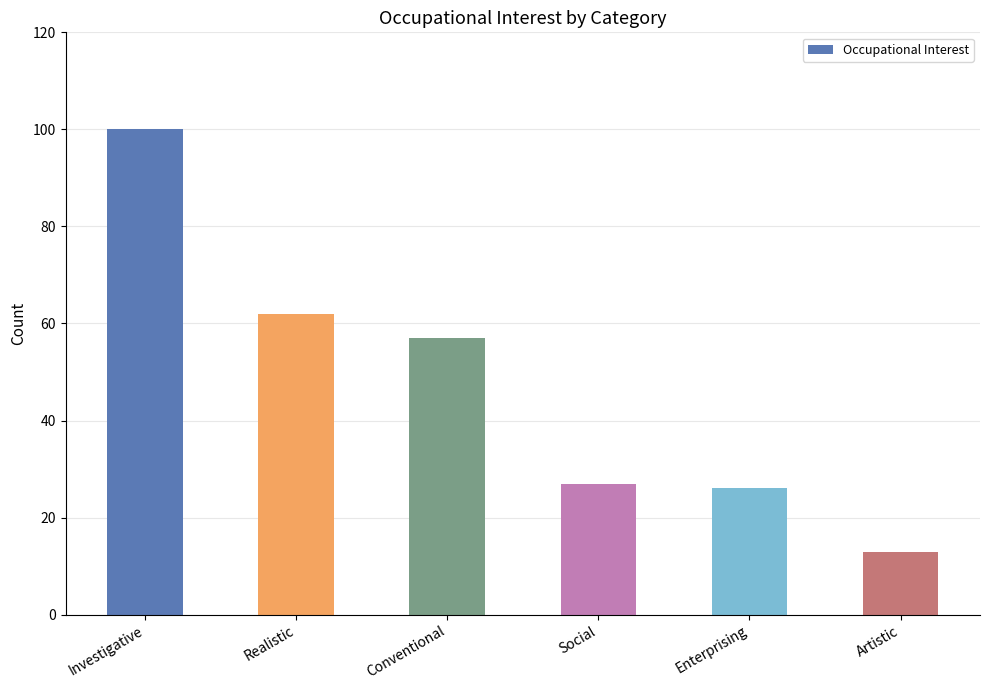

What is the approximate value at Investigative, to the nearest 5?

100